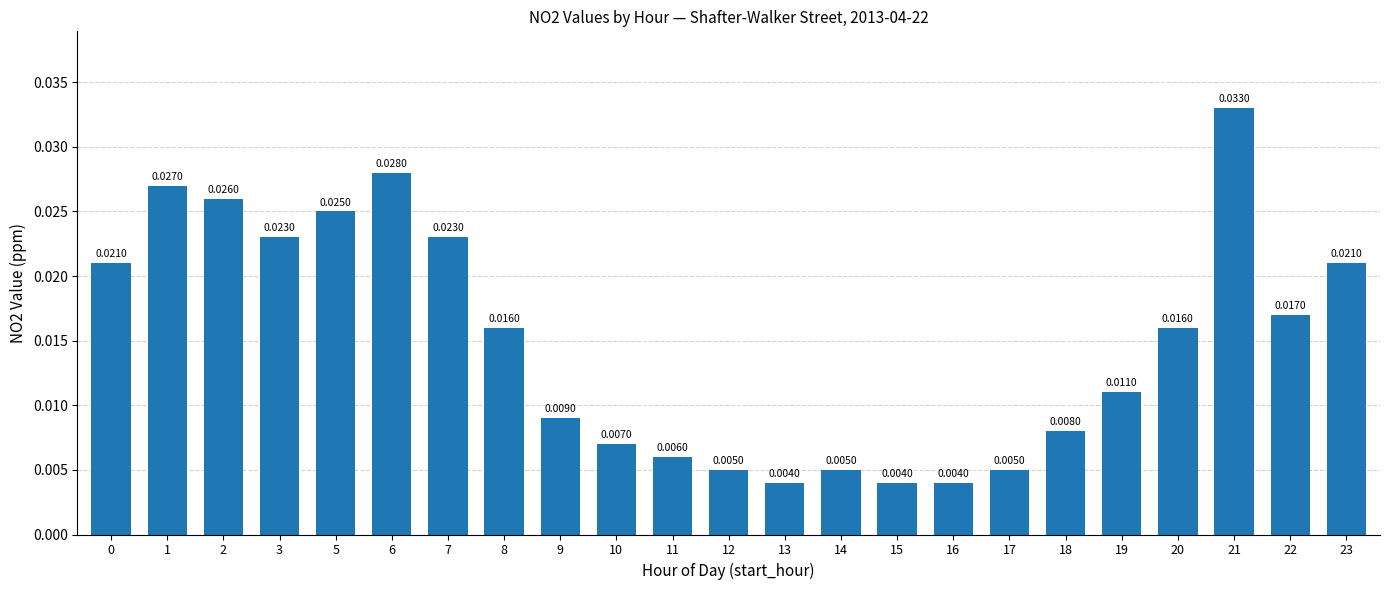

Between 19 and 22, which is larger?

22